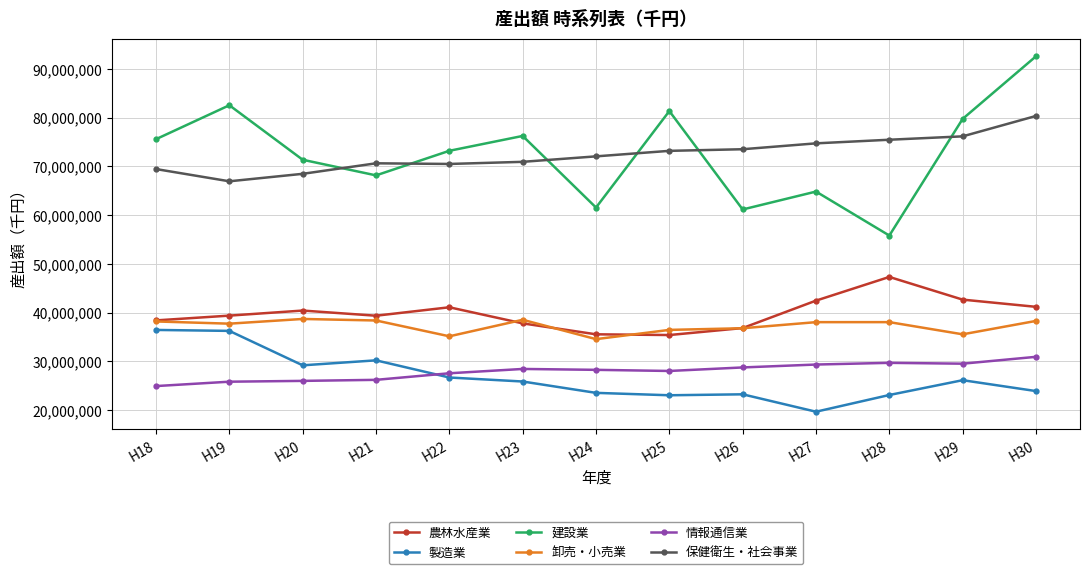

At H20, list the series in order from smallest to largest.

情報通信業, 製造業, 卸売・小売業, 農林水産業, 保健衛生・社会事業, 建設業